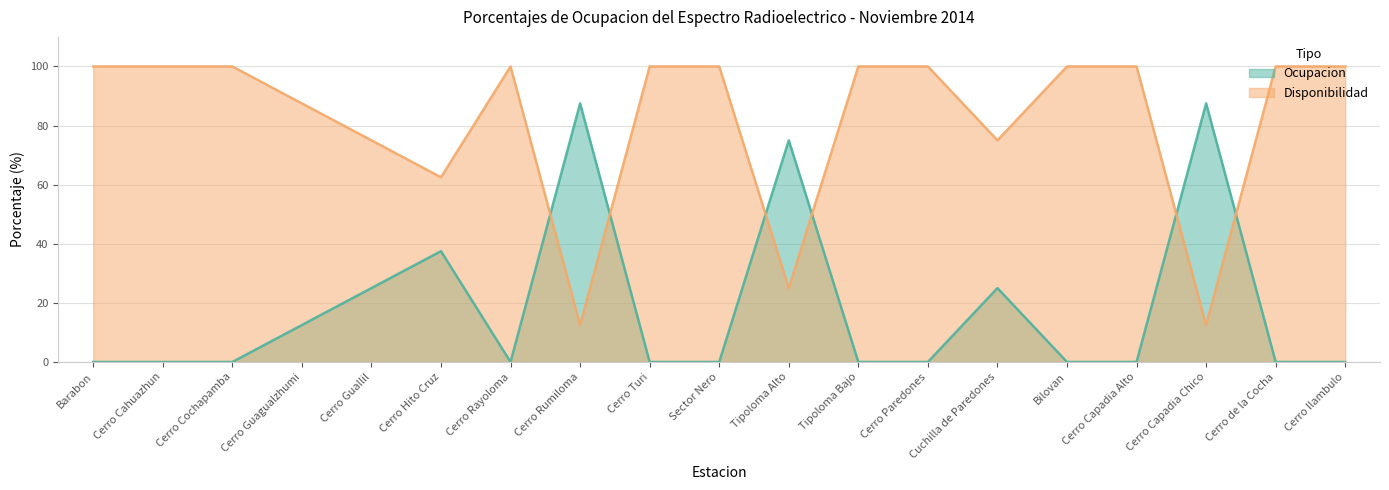

At how many categories does at least one series exceed 71?

18